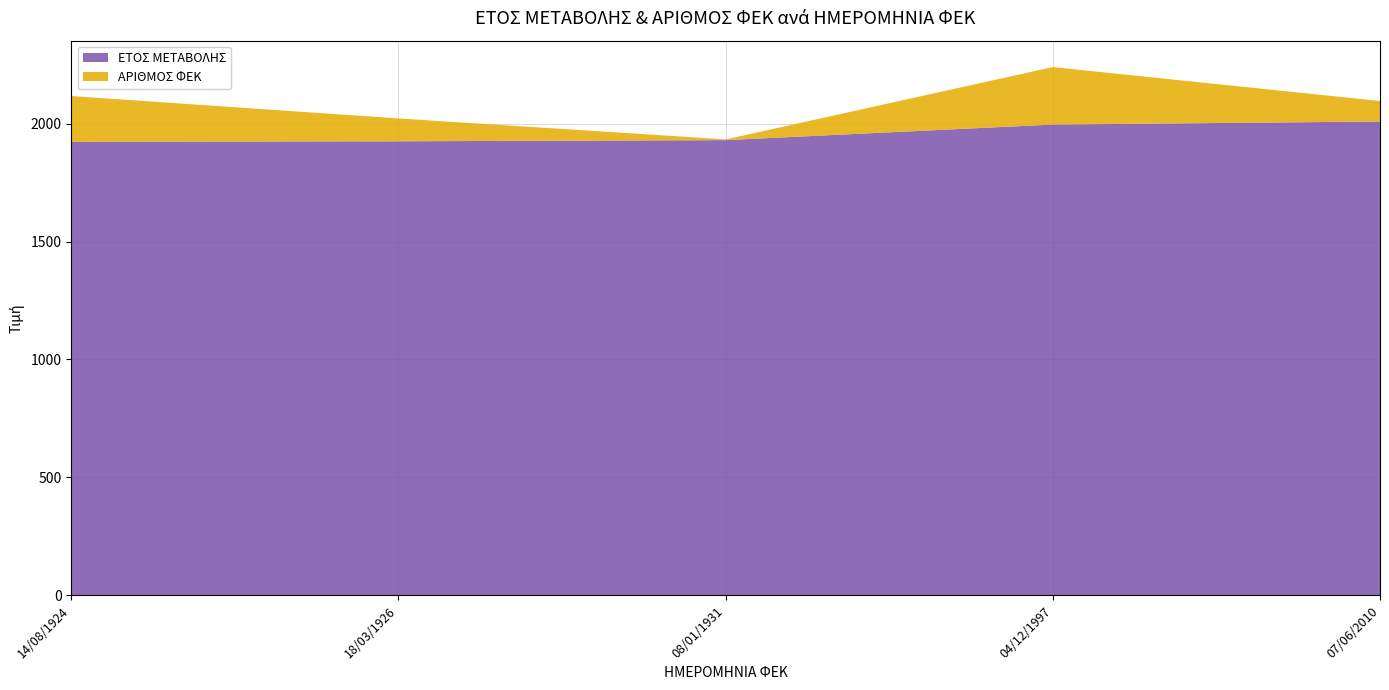

Reading left to right, what are all the values shown in this chart?

ΕΤΟΣ ΜΕΤΑΒΟΛΗΣ: 1924	1926	1931	1997	2010
ΑΡΙΘΜΟΣ ΦΕΚ: 194	97	3	244	87